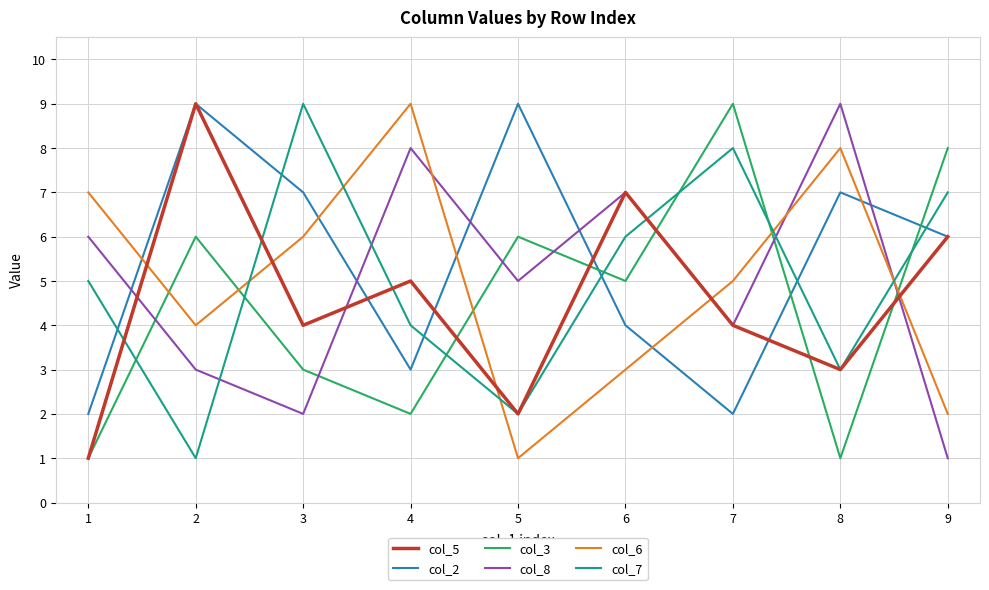

Rank the series at 4 from lowest to highest value.

col_3, col_2, col_7, col_5, col_8, col_6